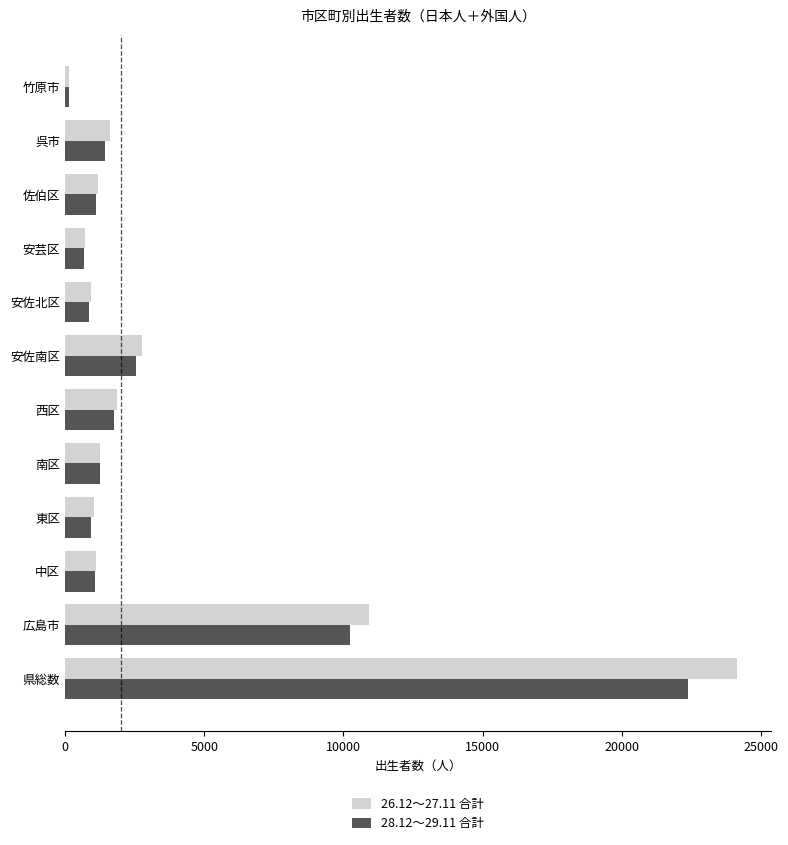

Between 県総数 and 佐伯区, which series saw the biggest shift?

26.12～27.11 合計